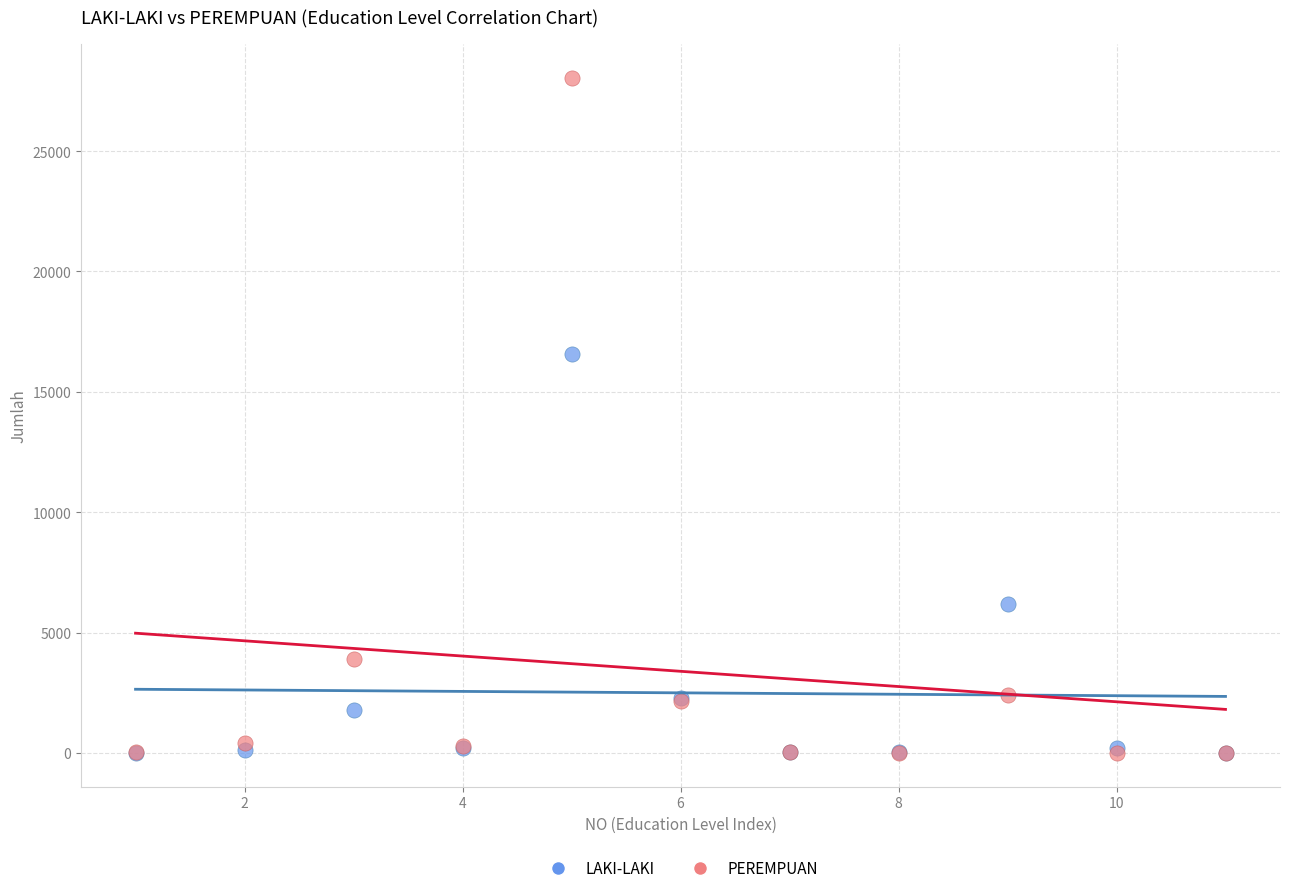

Which series has the largest Y range (max minus min)?

PEREMPUAN